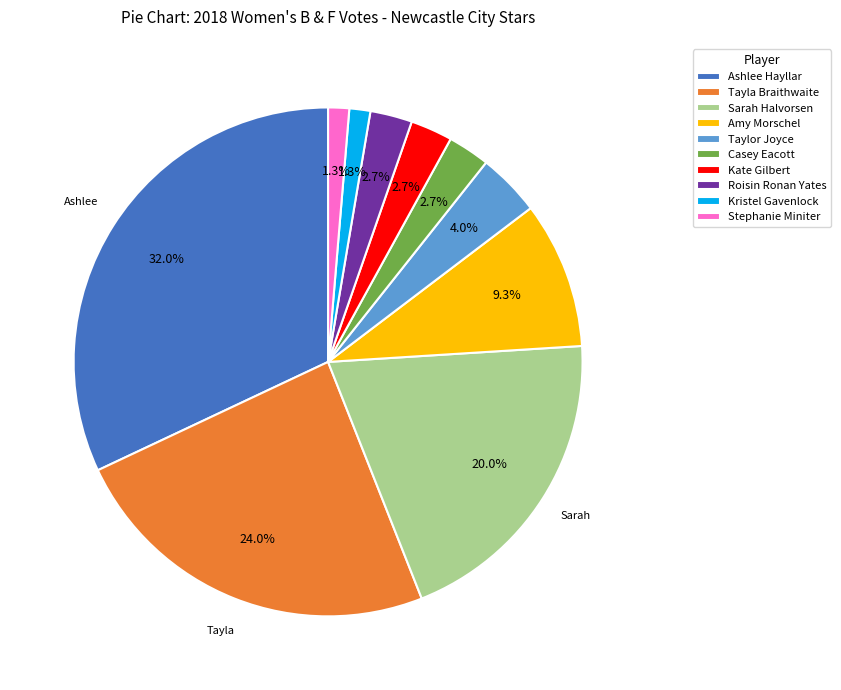

How many slices are in this pie chart?

10